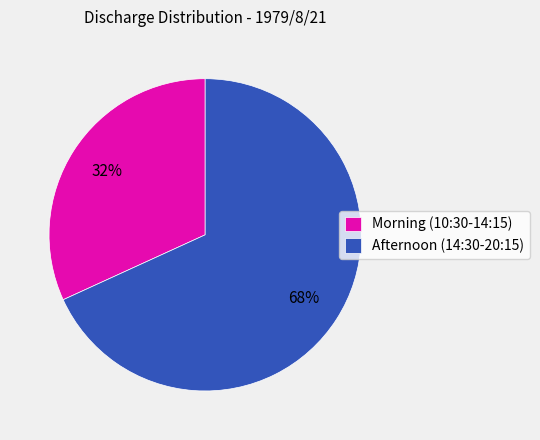

To the nearest percent, what percentage of the pie is Morning (10:30-14:15)?

32%